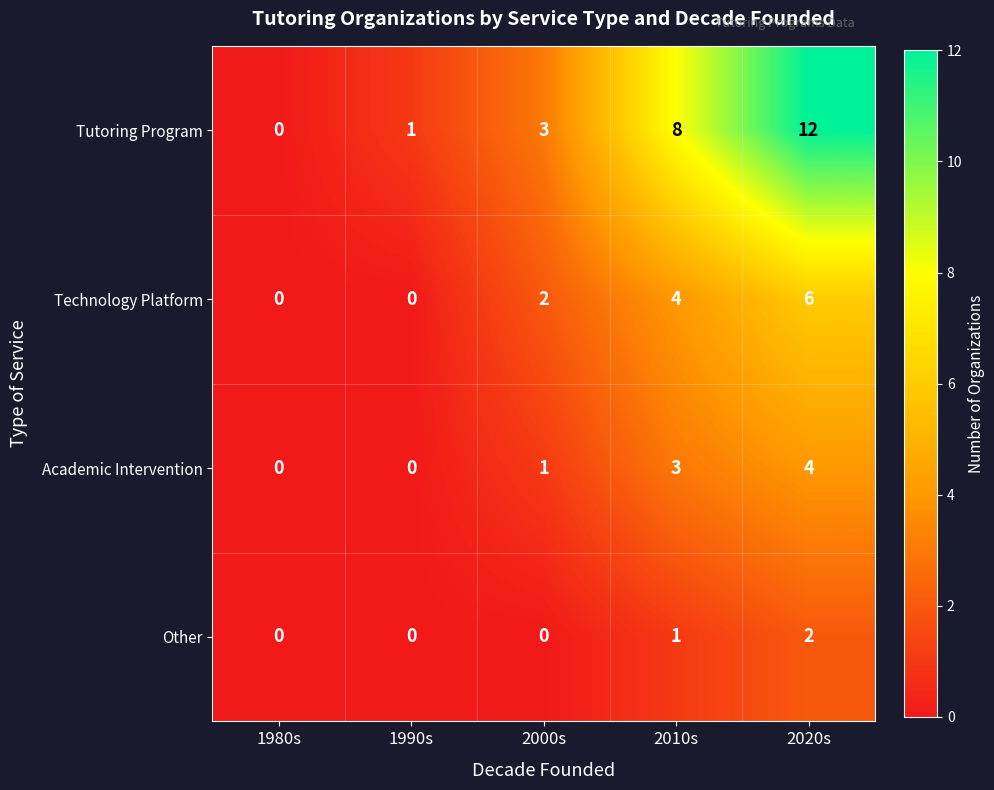

At how many categories does at least one series exceed 10?

1